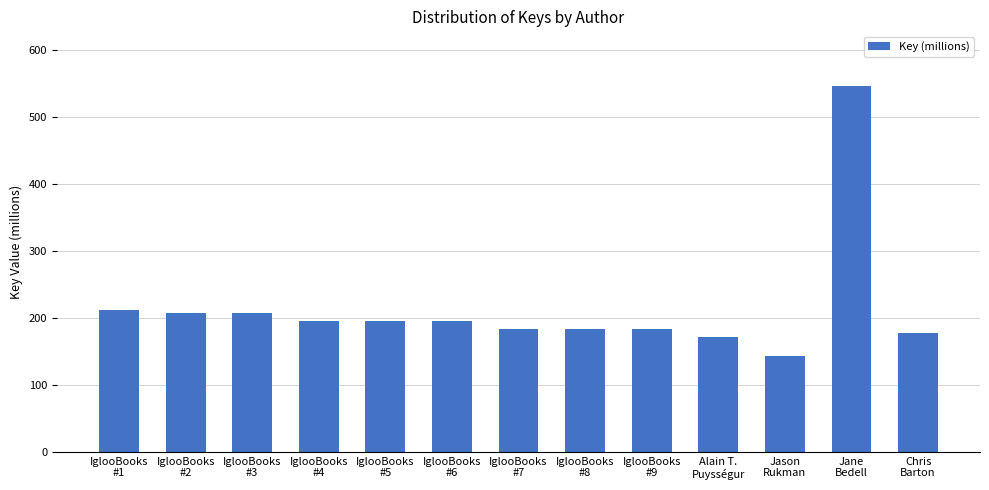

What is the change in value from IglooBooks
#5 to Jason
Rukman?

-52.8